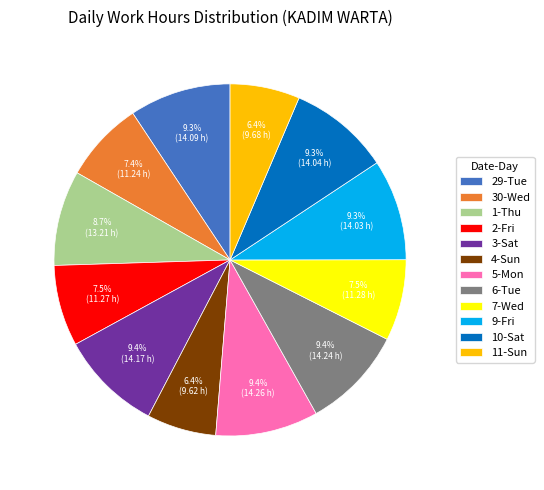

To the nearest percent, what percentage of the pie is 3-Sat?

9%